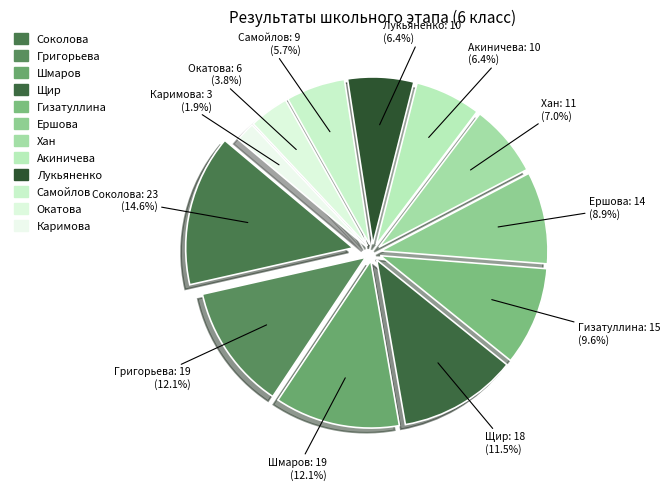

What is the total percentage of Григорьева Марина and Самойлов Сергей?

17.8%